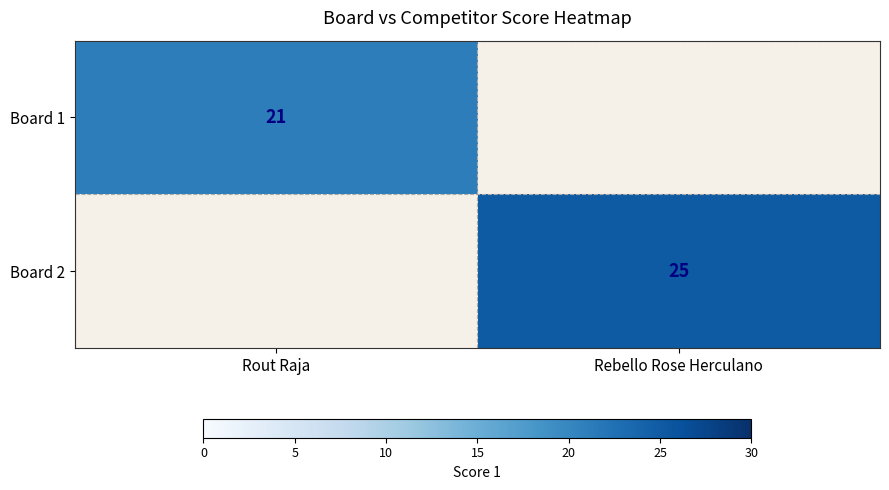

Is it true that Board 2 equals 12.3 at Rebello Rose Herculano?

False